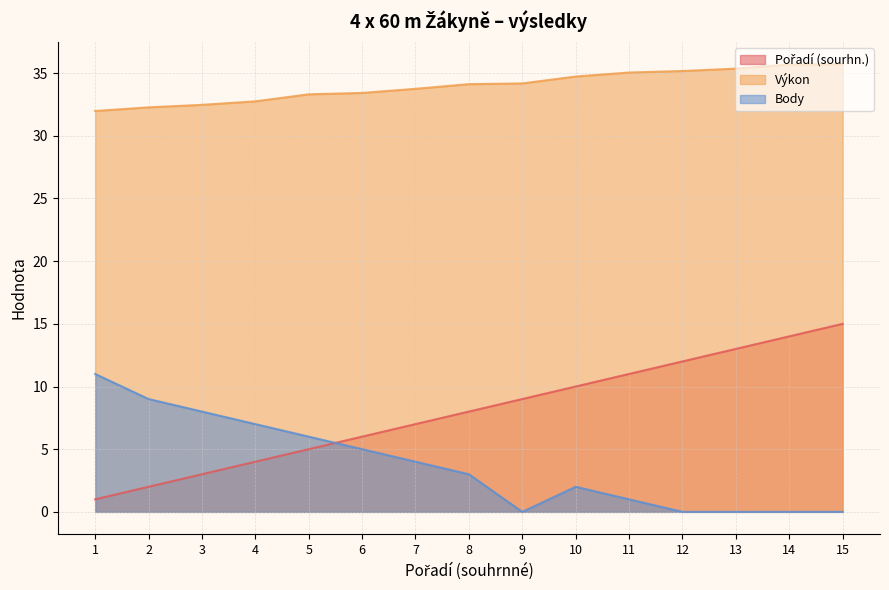

The Body series shows 6.9 at 12. True or false?

False